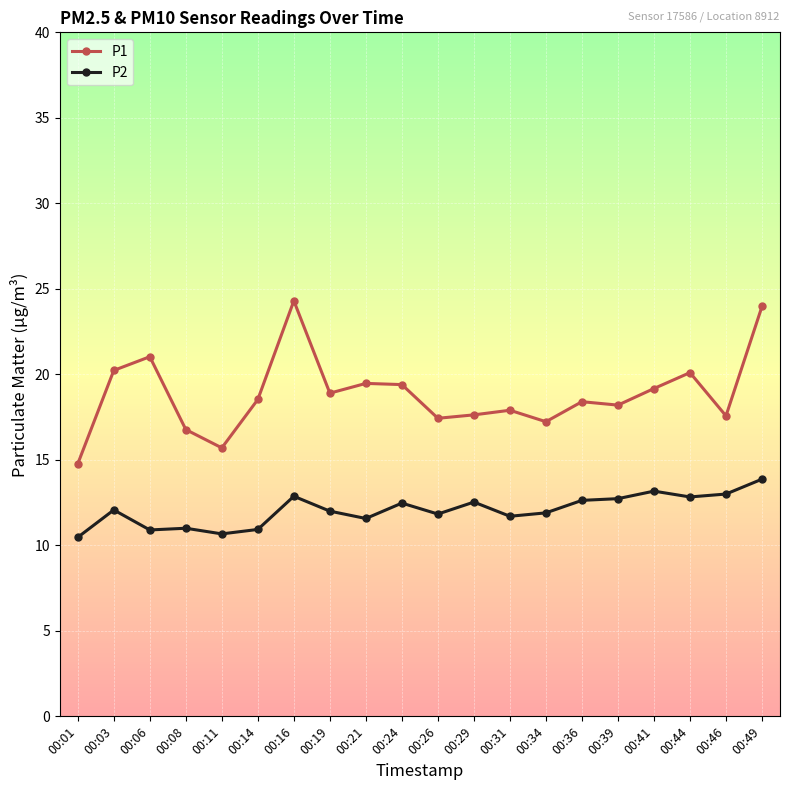

Which category has the highest value in the P1 series?

00:16